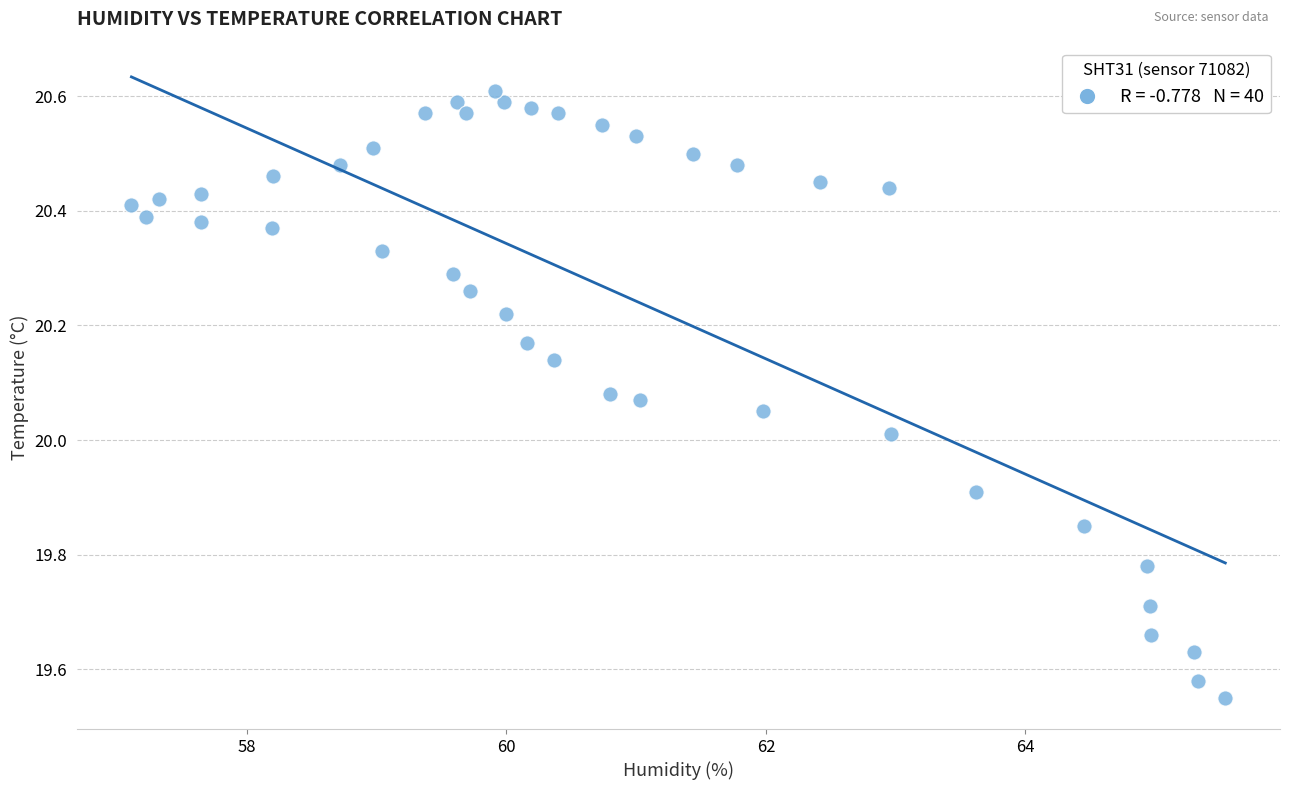

What is the range of X values (max minus min)?

8.4